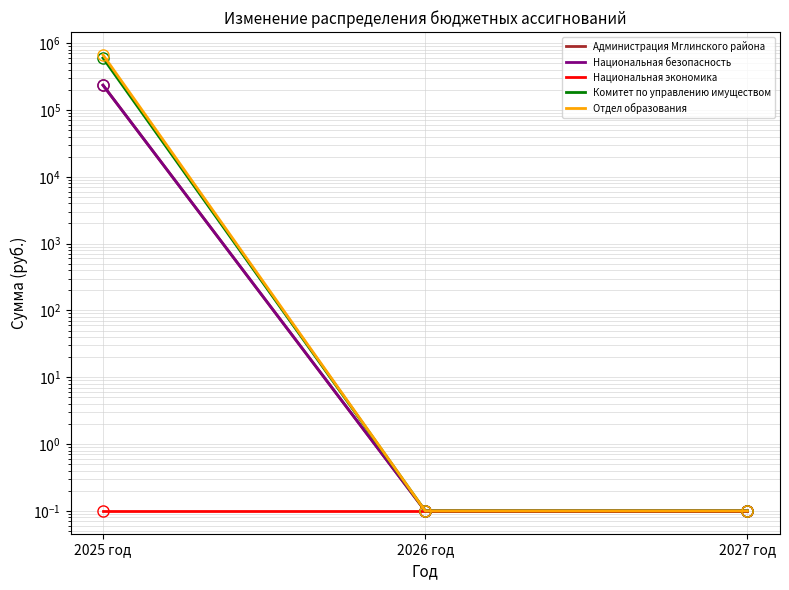

What are all the series names shown in the legend?

Администрация Мглинского района, Национальная безопасность, Национальная экономика, Комитет по управлению имуществом, Отдел образования